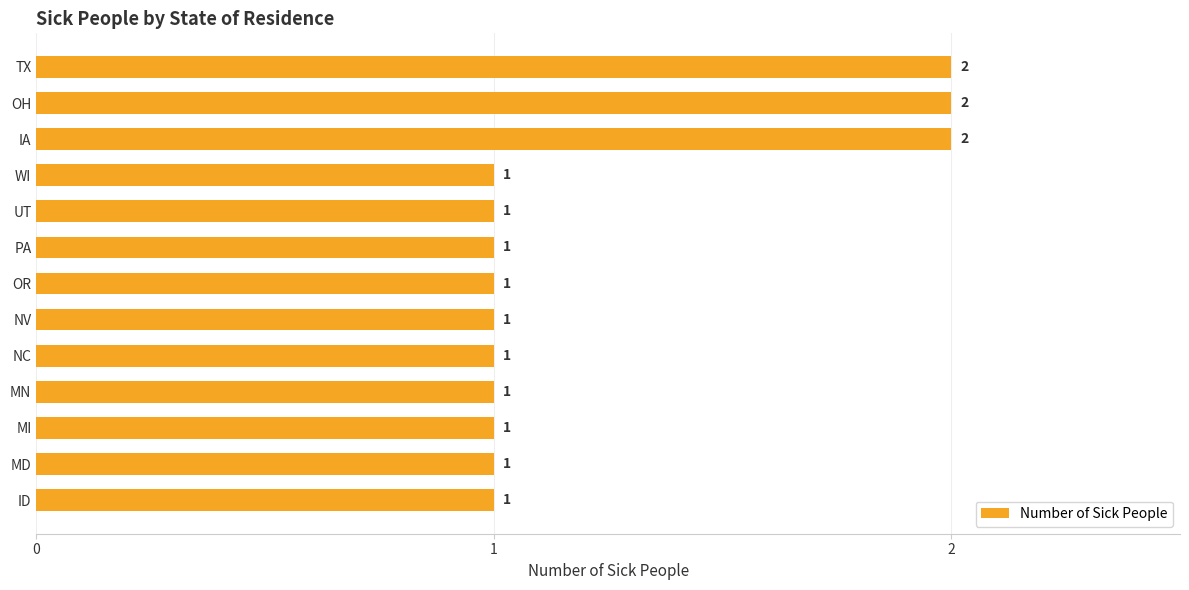

What is the sum of all values?

16